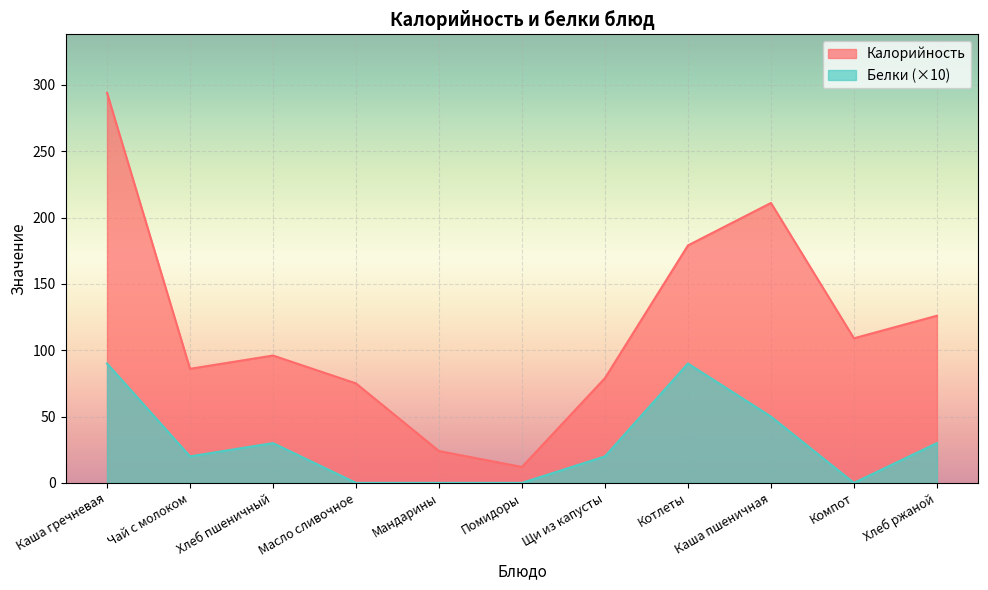

How many distinct data groups are displayed?

2